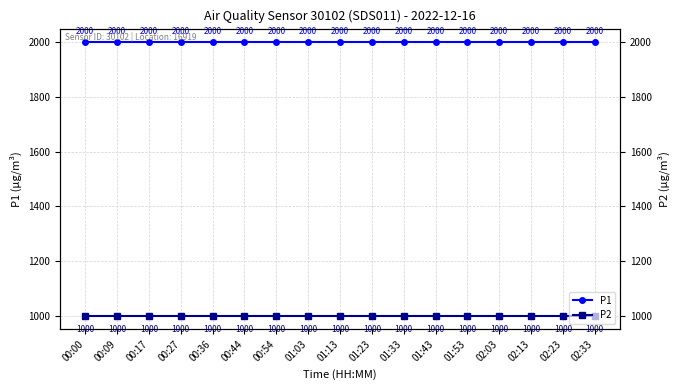

Which series changed the most between 00:36 and 01:13?

P1